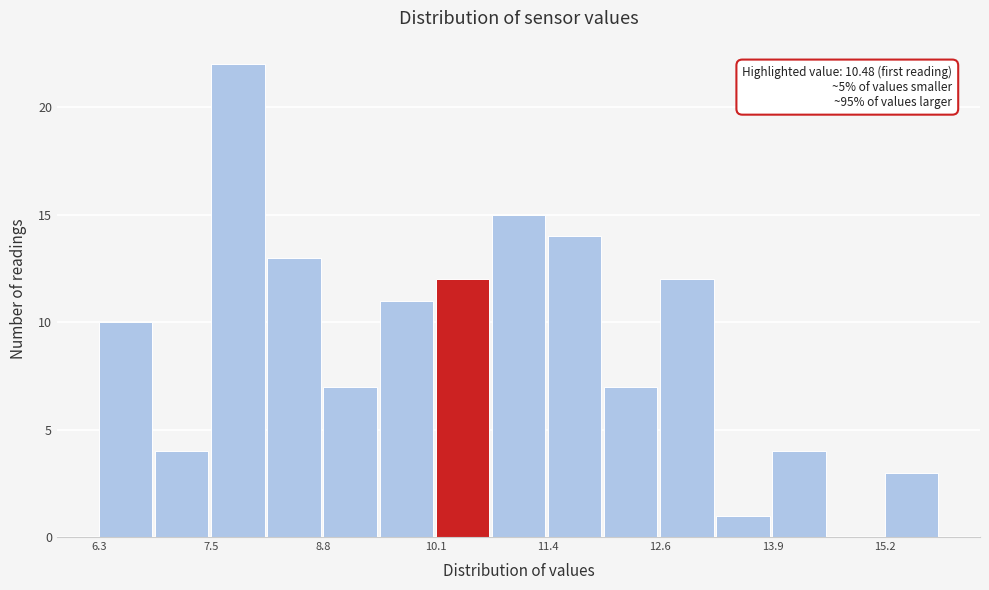

Read against the x-axis, roughly where is the centre of the tallest bar?

7.8